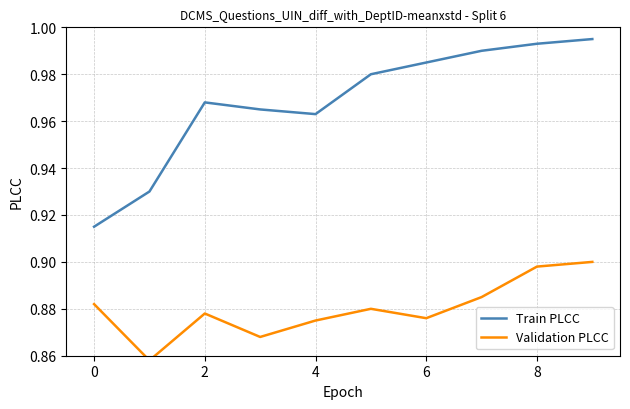

List the series in order of their overall mean, lowest first.

Validation PLCC, Train PLCC